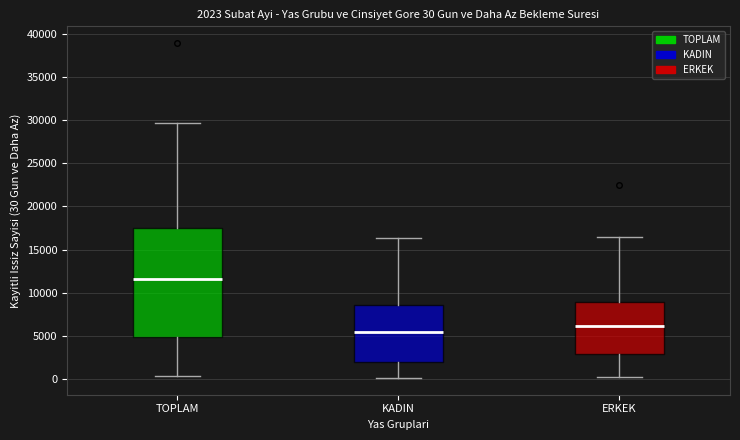

Comparing the boxes themselves (not the whiskers), which one is the tallest?

TOPLAM